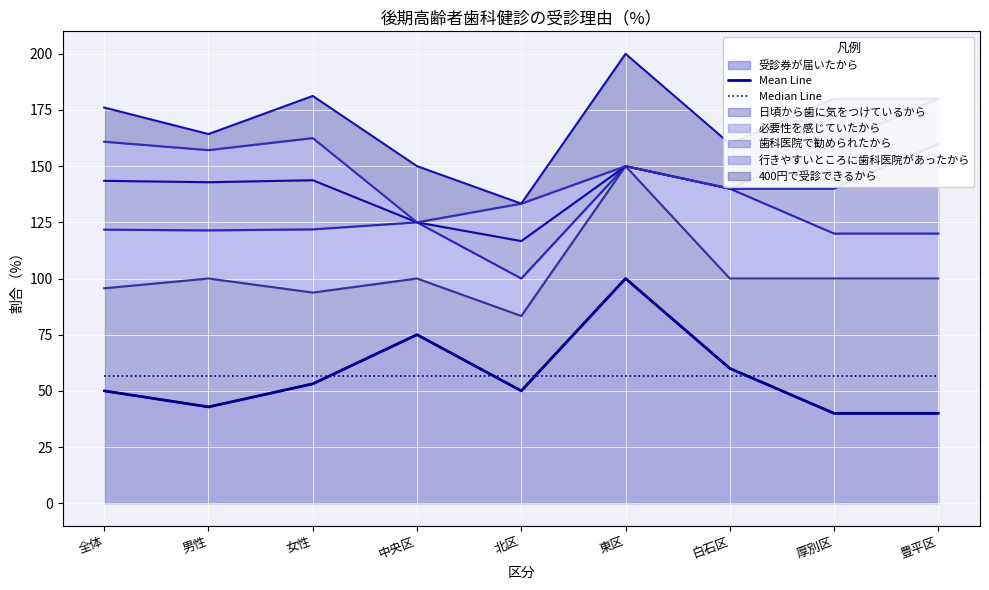

The Mean Line series shows 40.0 at 厚別区. True or false?

True